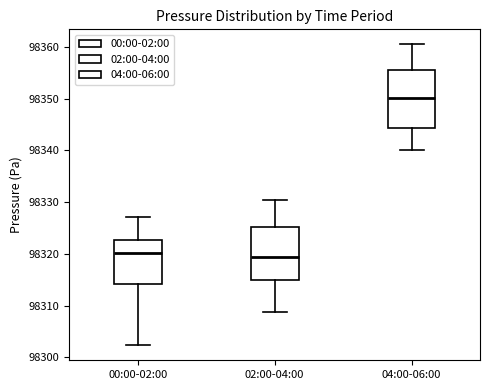

Reading left to right, transcribe this box plot: for each box, give where its median line is, the range the box spans, and where its two whiskers end, as read against the y-axis. The values are not printed on the chart, so give them approximately, as read against the axis.

00:00-02:00: median 98320, box 98314 to 98323, whiskers 98302 to 98327
02:00-04:00: median 98319, box 98315 to 98325, whiskers 98309 to 98331
04:00-06:00: median 98350, box 98344 to 98356, whiskers 98340 to 98361